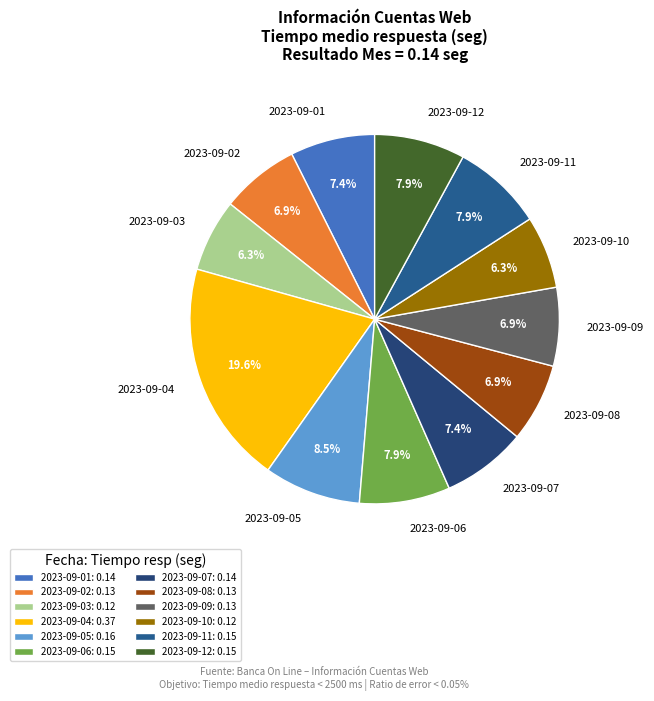

Does 2023-09-10 represent more than half of the total?

No